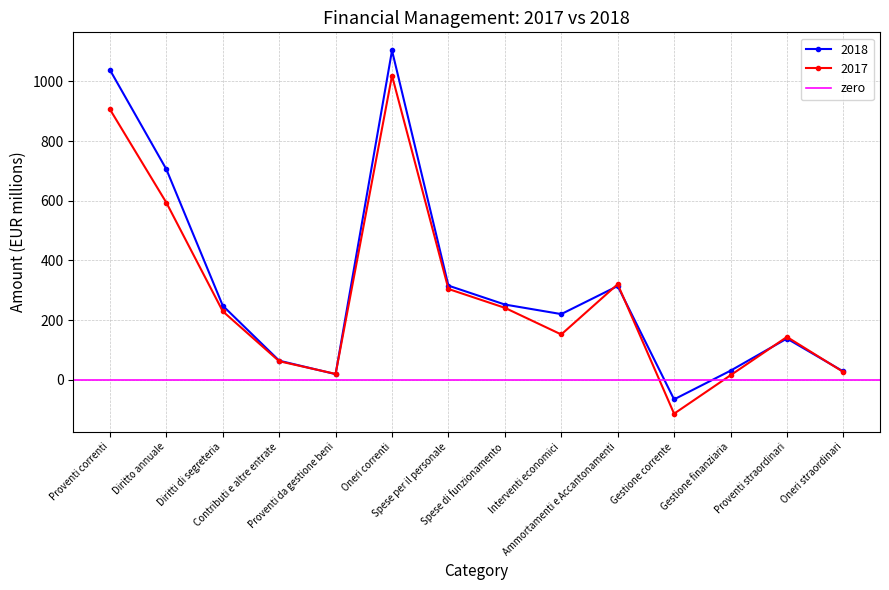

Reading left to right, extract all data points from this chart.

2018: Proventi correnti=1038.0	Diritto annuale=705.3	Diritti di segreteria=248.6	Contributi e altre entrate=64.5	Proventi da gestione beni=19.4	Oneri correnti=1103.1	Spese per il personale=315.8	Spese di funzionamento=252.5	Interventi economici=220.5	Ammortamenti e Accantonamenti=314.4	Gestione corrente=-65.1	Gestione finanziaria=31.0	Proventi straordinari=138.6	Oneri straordinari=28.3
2017: Proventi correnti=906.0	Diritto annuale=593.6	Diritti di segreteria=229.7	Contributi e altre entrate=62.6	Proventi da gestione beni=20.1	Oneri correnti=1018.9	Spese per il personale=304.6	Spese di funzionamento=241.5	Interventi economici=152.3	Ammortamenti e Accantonamenti=320.6	Gestione corrente=-113.0	Gestione finanziaria=15.6	Proventi straordinari=144.0	Oneri straordinari=26.6